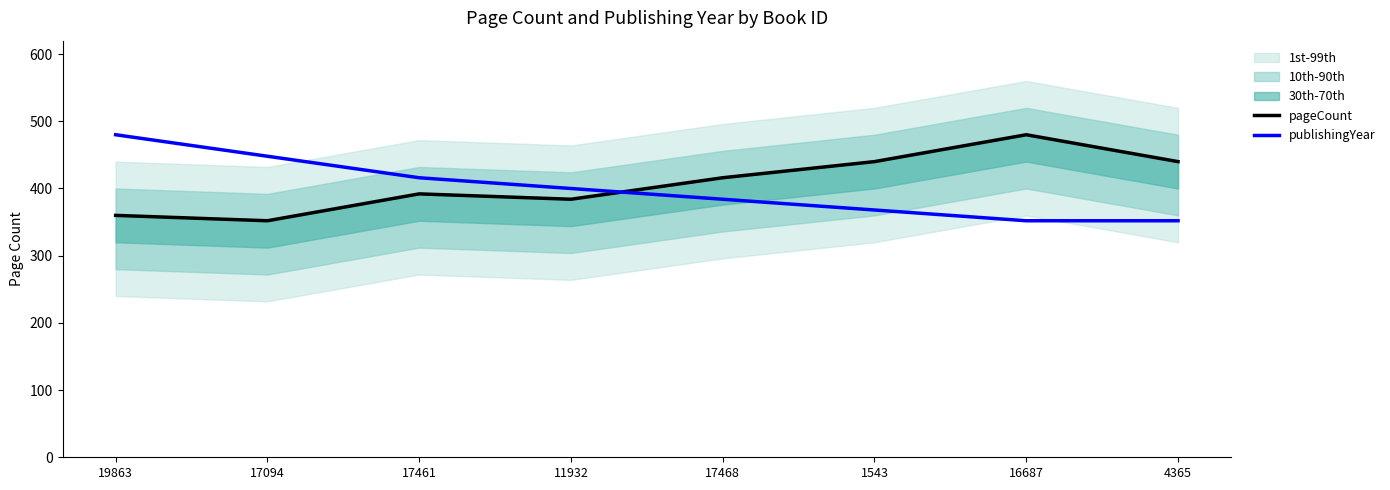

Does the chart have visible grid lines?

No